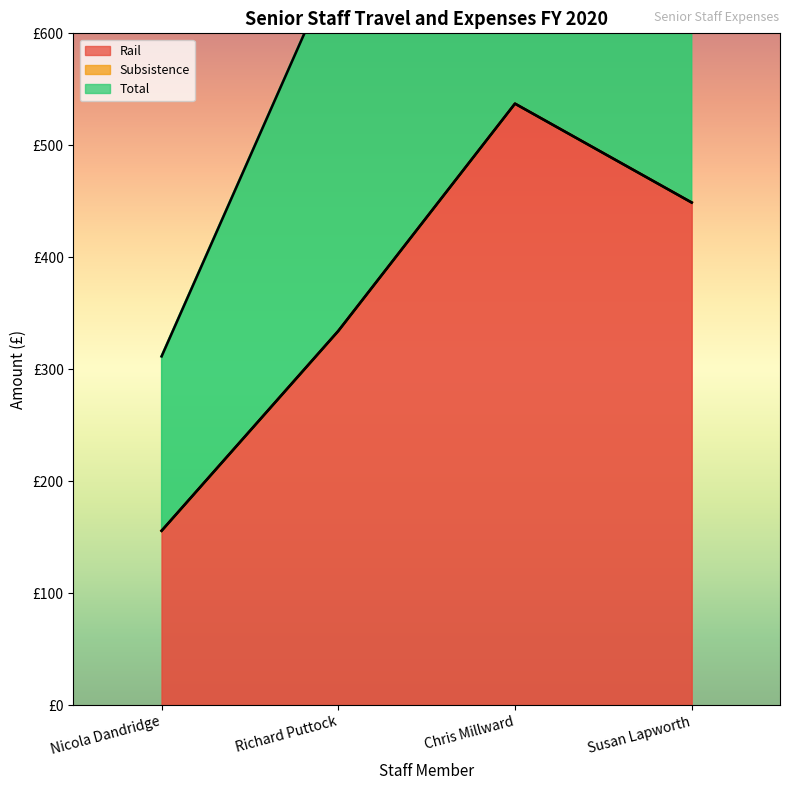

Rank the categories by Rail value from highest to lowest.

Chris Millward, Susan Lapworth, Richard Puttock, Nicola Dandridge